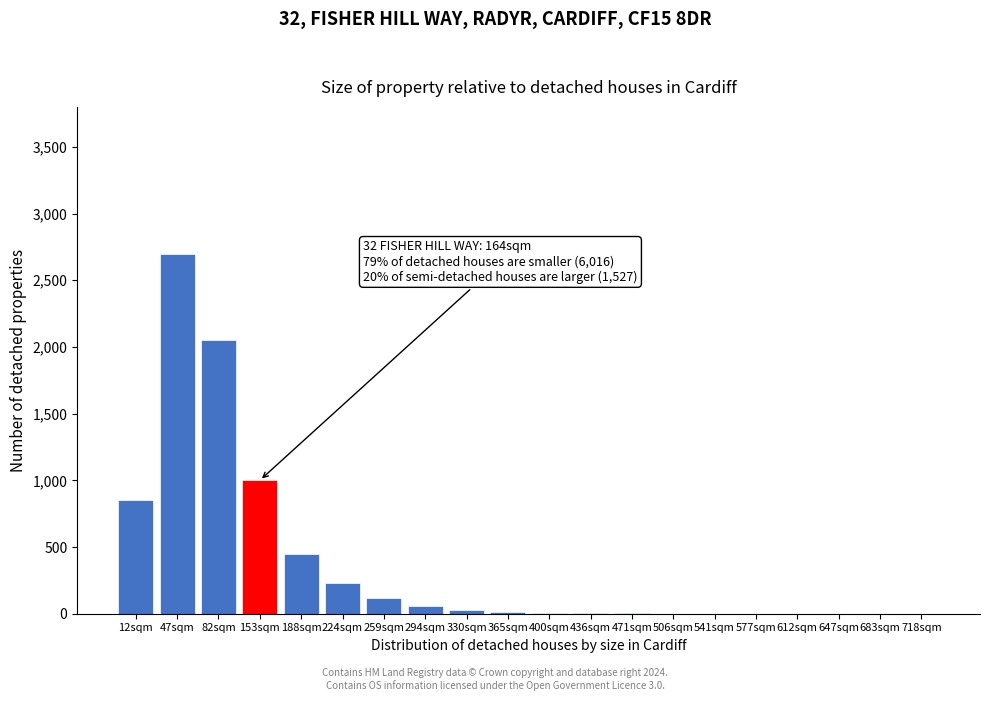

Which label corresponds to the largest value in the chart?

47sqm